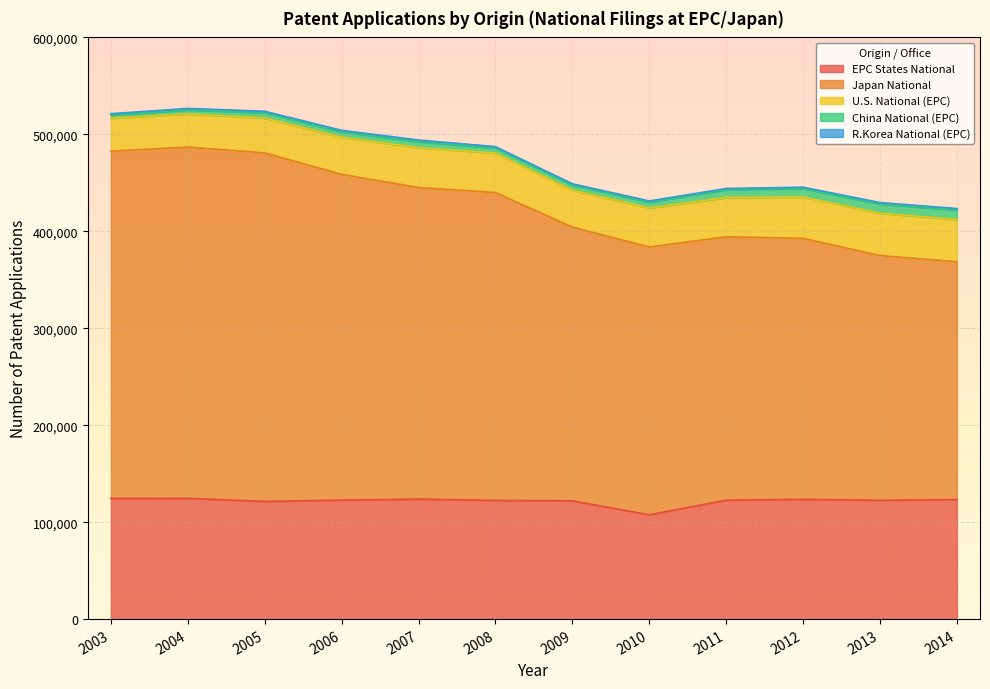

How many lines are shown in the chart?

5